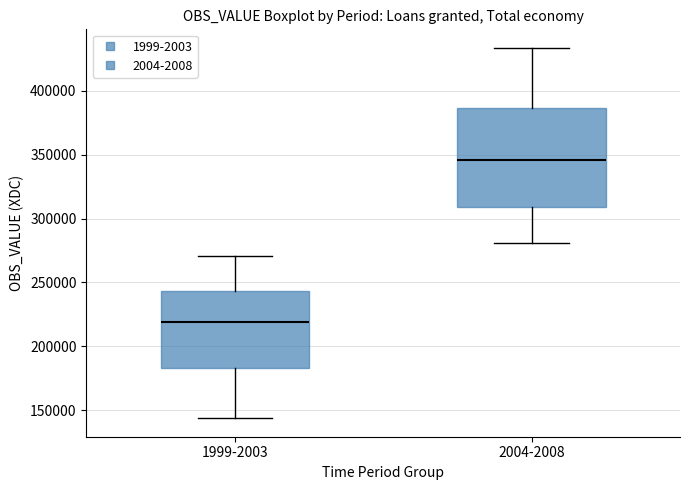

Reading left to right, read every box against the y-axis: the position of its median line, the range the box covers, and the ends of its whiskers. The values are not printed on the chart, so give them approximately, as read against the axis.

1999-2003: median 220000, box 185000 to 245000, whiskers 145000 to 270000
2004-2008: median 345000, box 310000 to 385000, whiskers 280000 to 435000